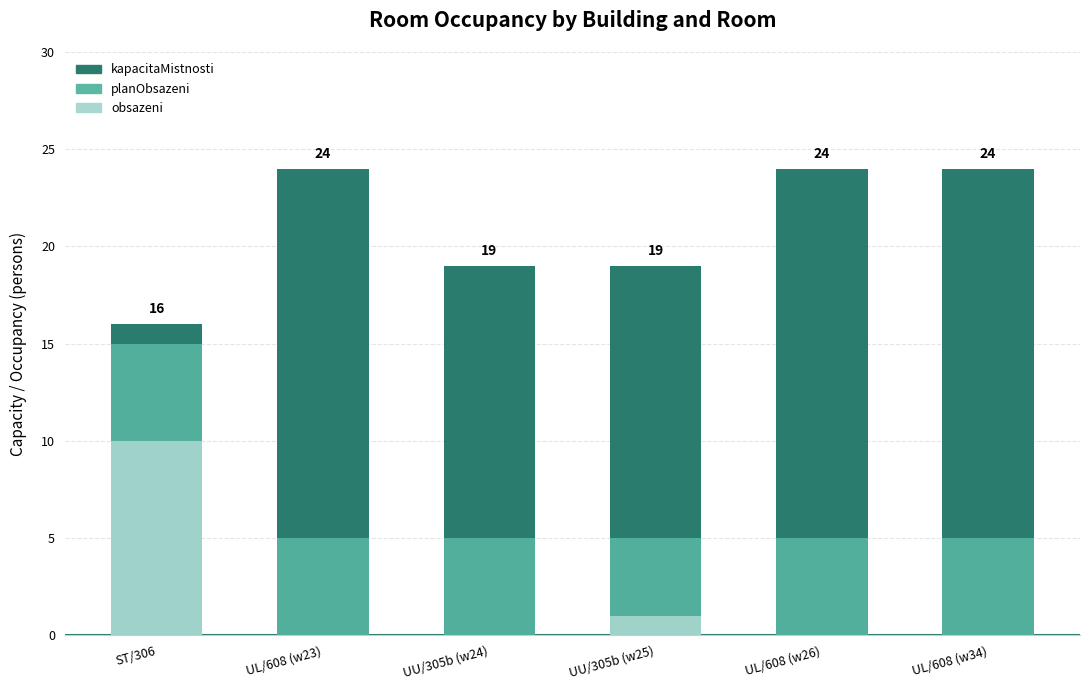

Where is planObsazeni nearest to the value 10?

ST/306